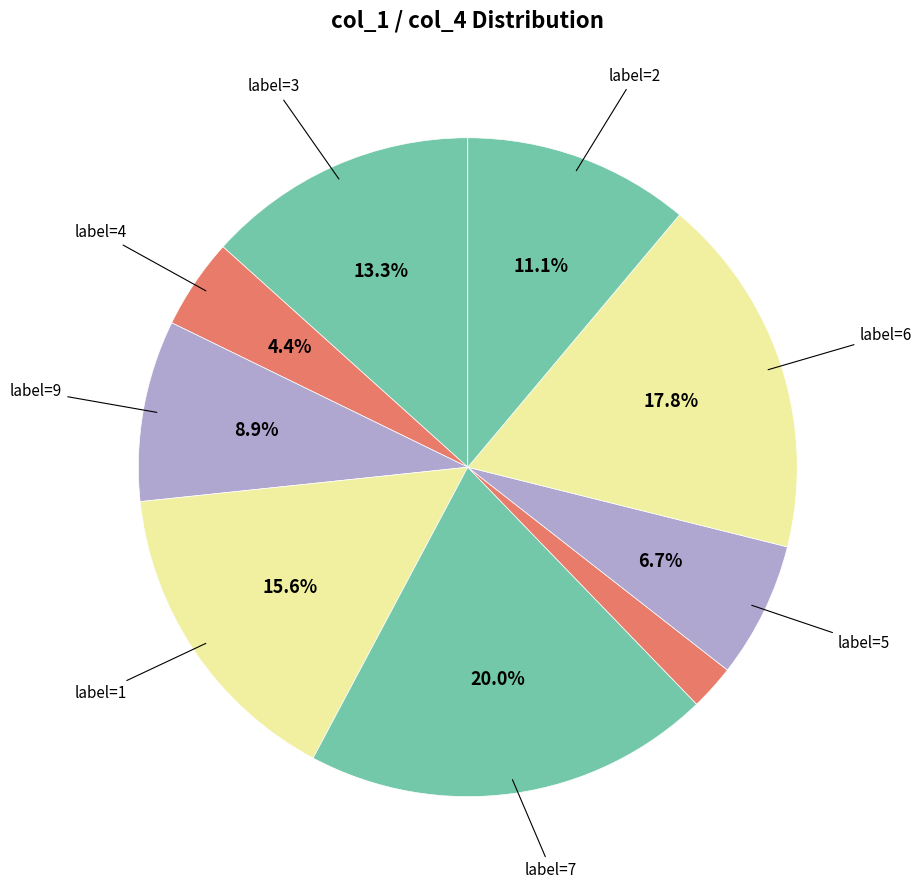

How many slices are in this pie chart?

9